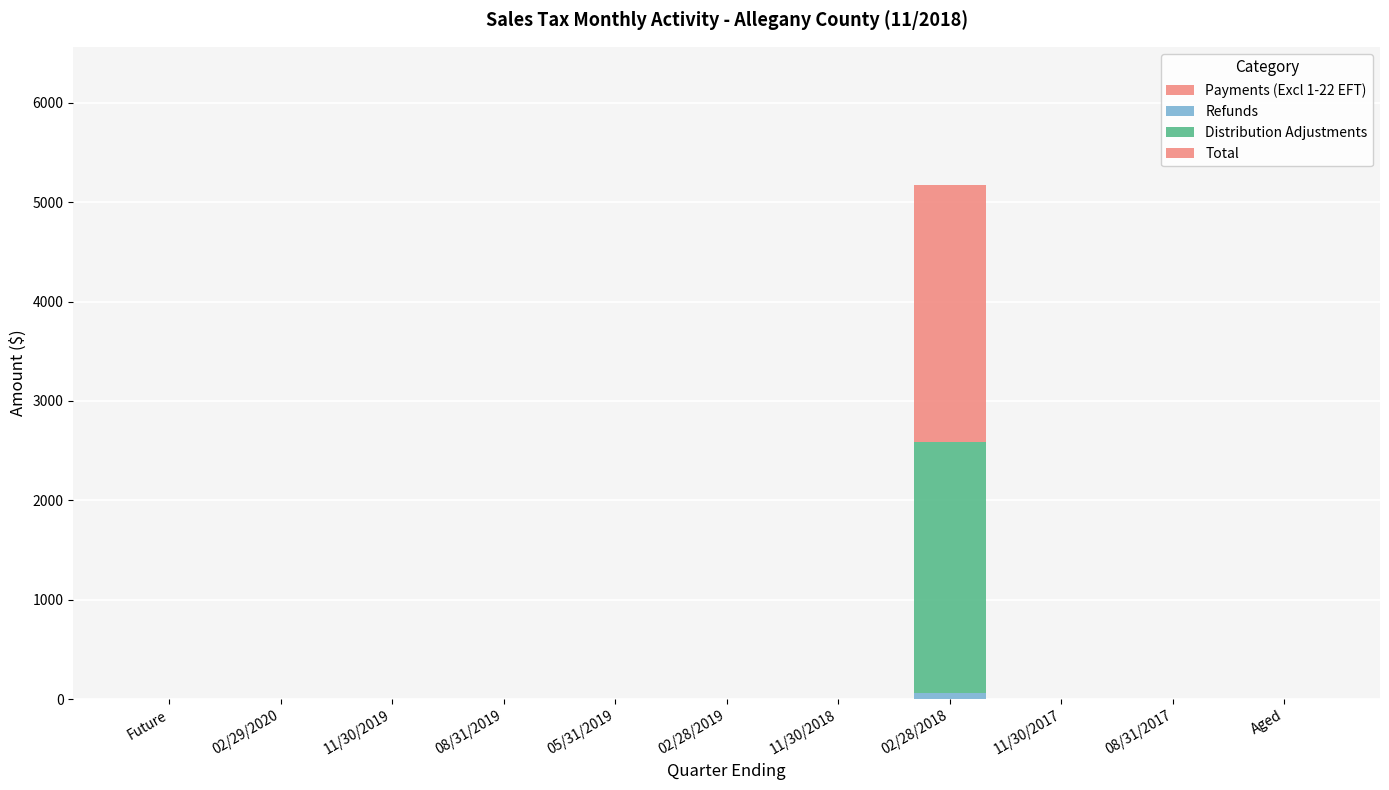

True or false: Total has a value of 746.0 at 02/28/2018.

False